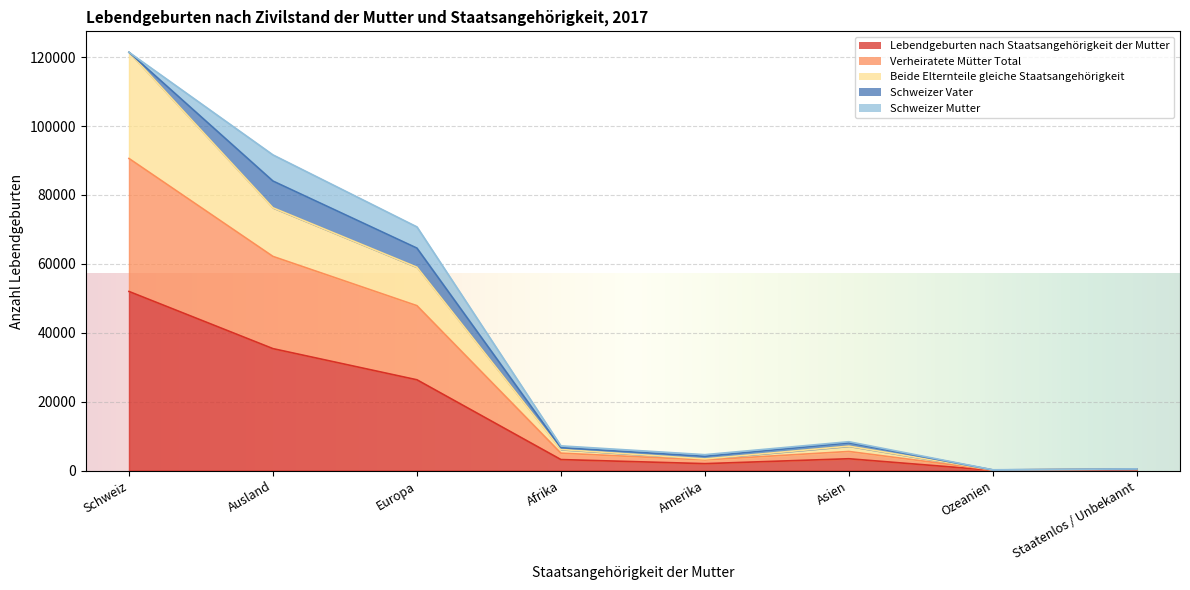

True or false: Beide Elternteile gleiche Staatsangehörigkeit and Verheiratete Mütter Total cross at least once.

False